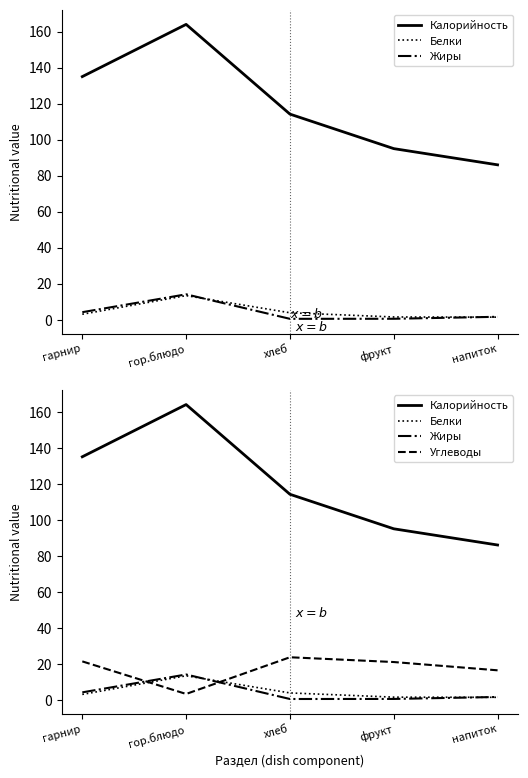

What are all the series names shown in the legend?

Калорийность, Белки, Жиры, Углеводы